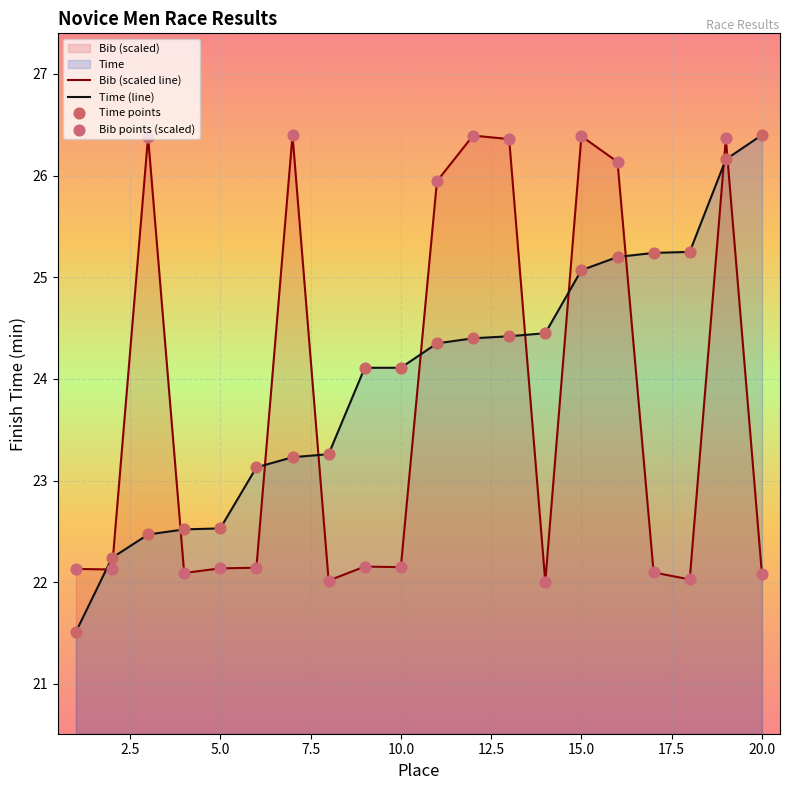

Which series contains the lowest Y value?

Time (line)